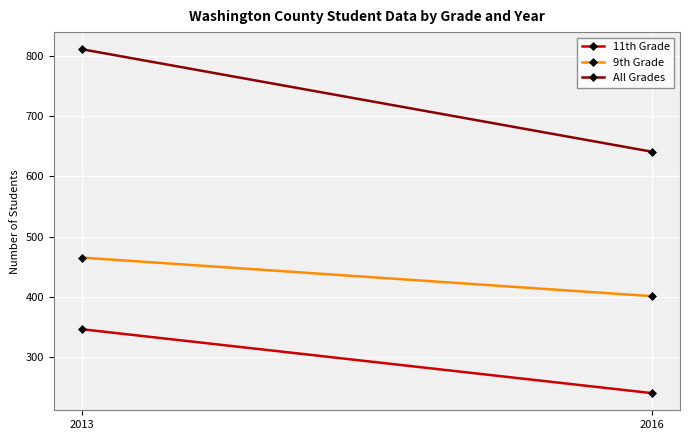

What is the value of the 11th Grade point at the 2nd from the left?

240